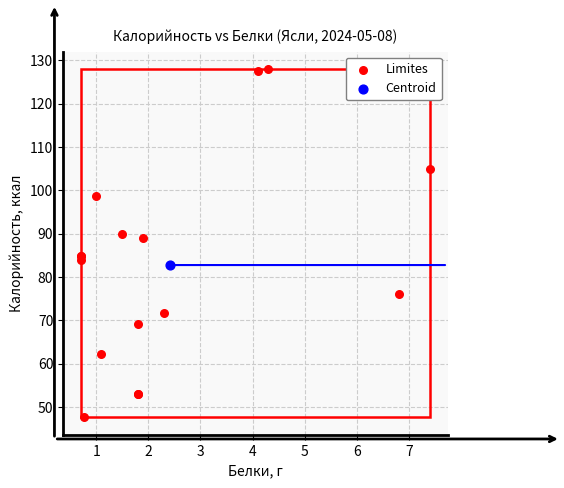

What are all the series names shown in the legend?

Limites, Centroid